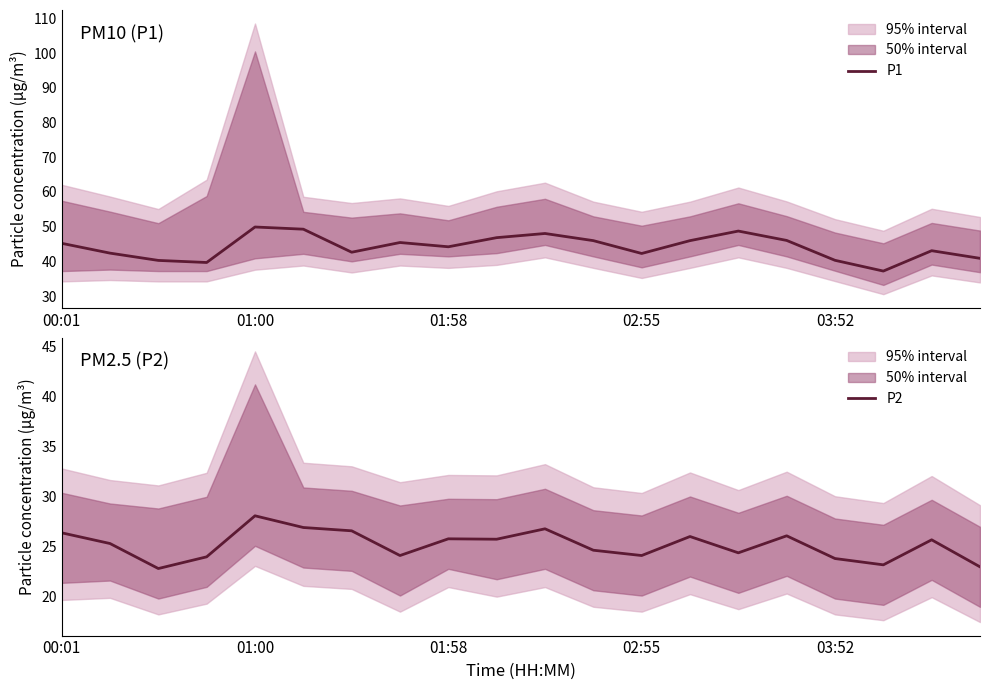

Which series has the widest spread of values?

P1